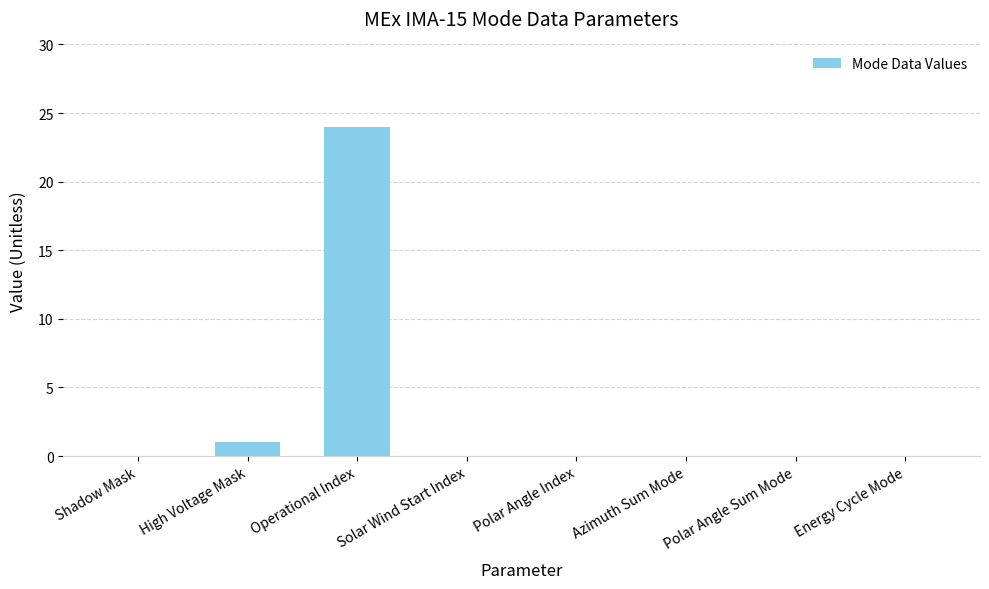

At which category does the chart reach its peak across all series?

Operational Index